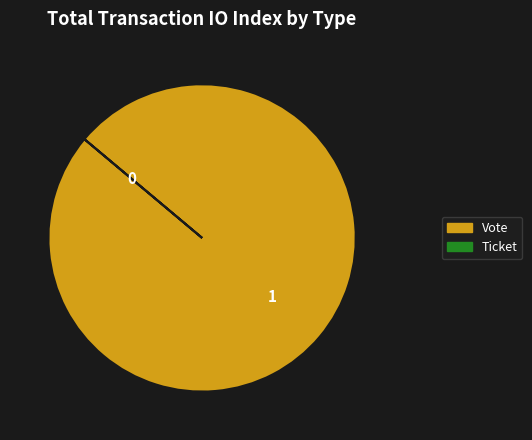

Does any single category account for the majority?

Yes